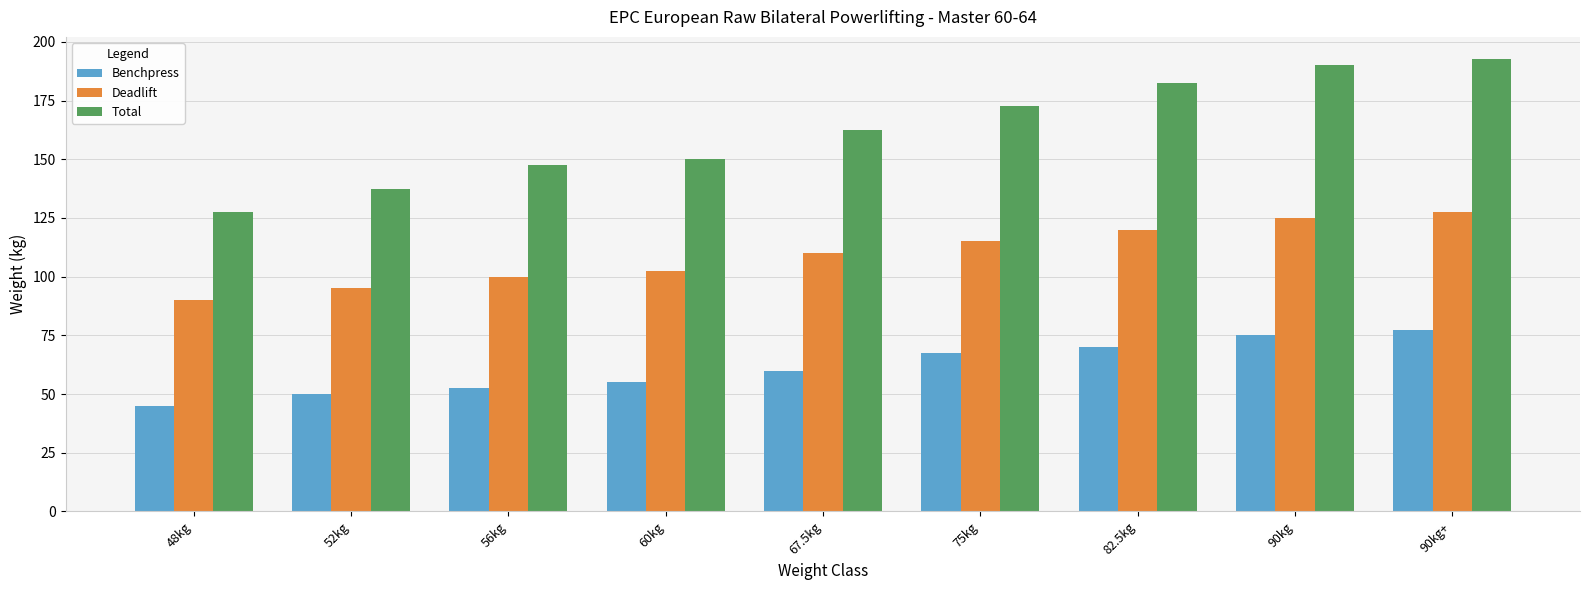

Reading right to left, extract all data points from this chart.

Benchpress: 90kg+=77.5	90kg=75.0	82.5kg=70.0	75kg=67.5	67.5kg=60.0	60kg=55.0	56kg=52.5	52kg=50.0	48kg=45.0
Deadlift: 90kg+=127.5	90kg=125.0	82.5kg=120.0	75kg=115.0	67.5kg=110.0	60kg=102.5	56kg=100.0	52kg=95.0	48kg=90.0
Total: 90kg+=192.5	90kg=190.0	82.5kg=182.5	75kg=172.5	67.5kg=162.5	60kg=150.0	56kg=147.5	52kg=137.5	48kg=127.5